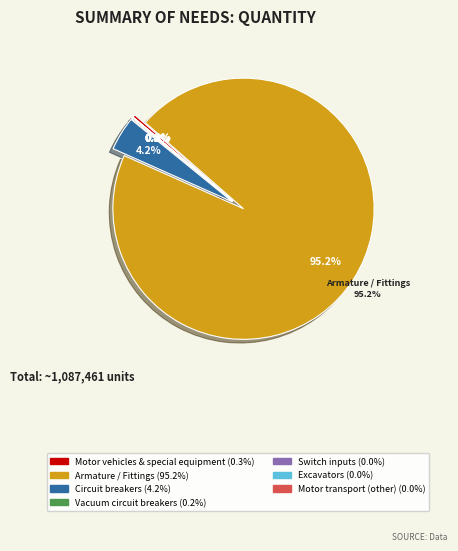

How many segments does this pie chart have?

7